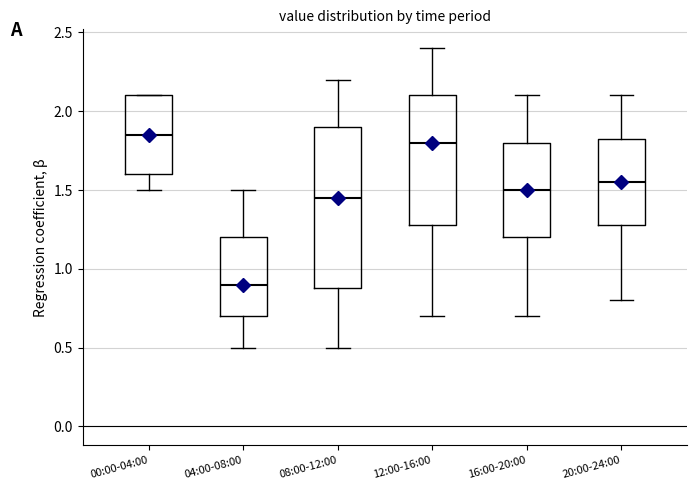

Where does the upper whisker of the box for 12:00-16:00 end on the y-axis? The values are not printed on the chart, so give them approximately, as read against the axis.

2.40